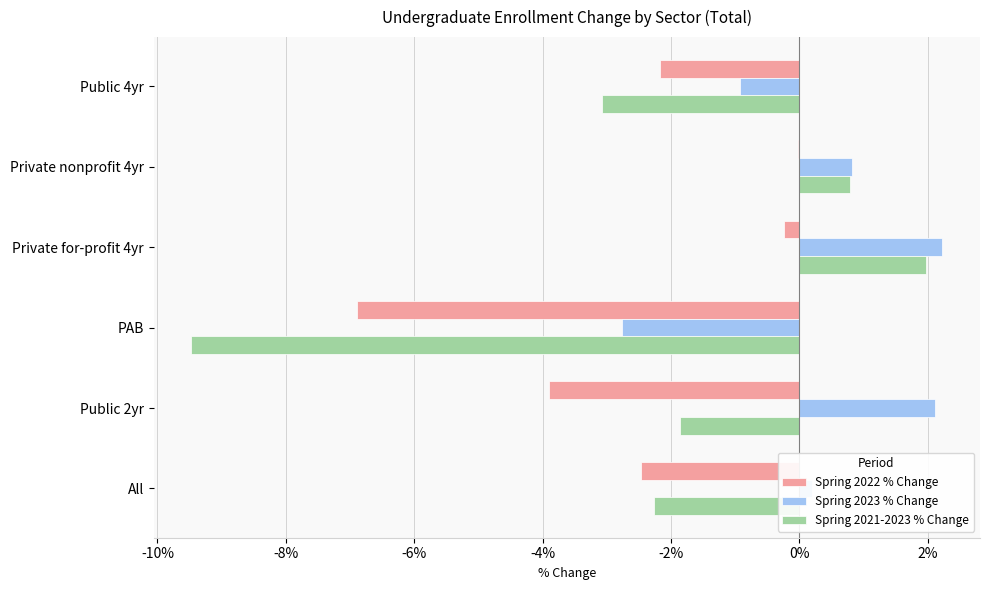

What are all the series names shown in the legend?

Spring 2022 % Change, Spring 2023 % Change, Spring 2021-2023 % Change